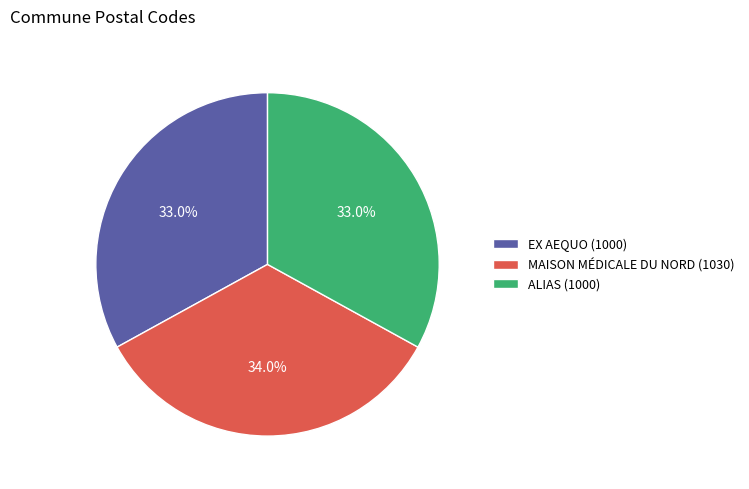

What is the largest slice in the pie chart?

MAISON MÉDICALE DU NORD (1030)